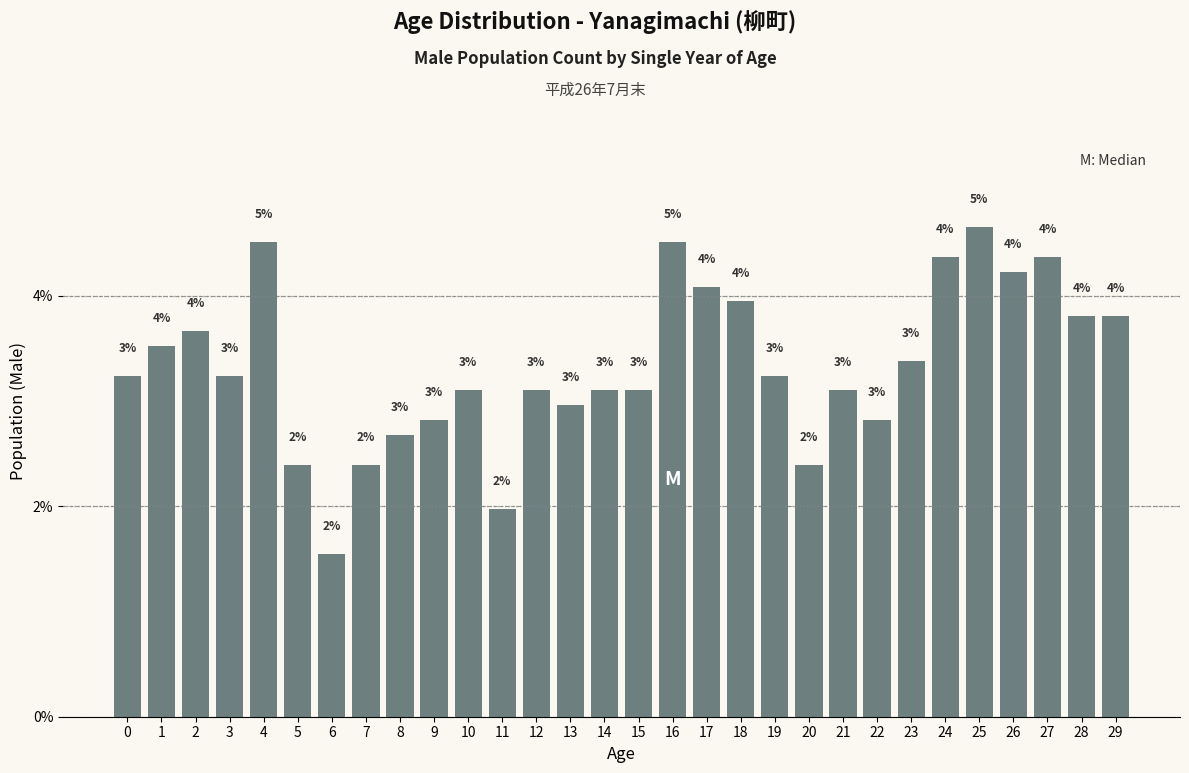

What is the ratio of the value at 28 to the value at 13?

1.3